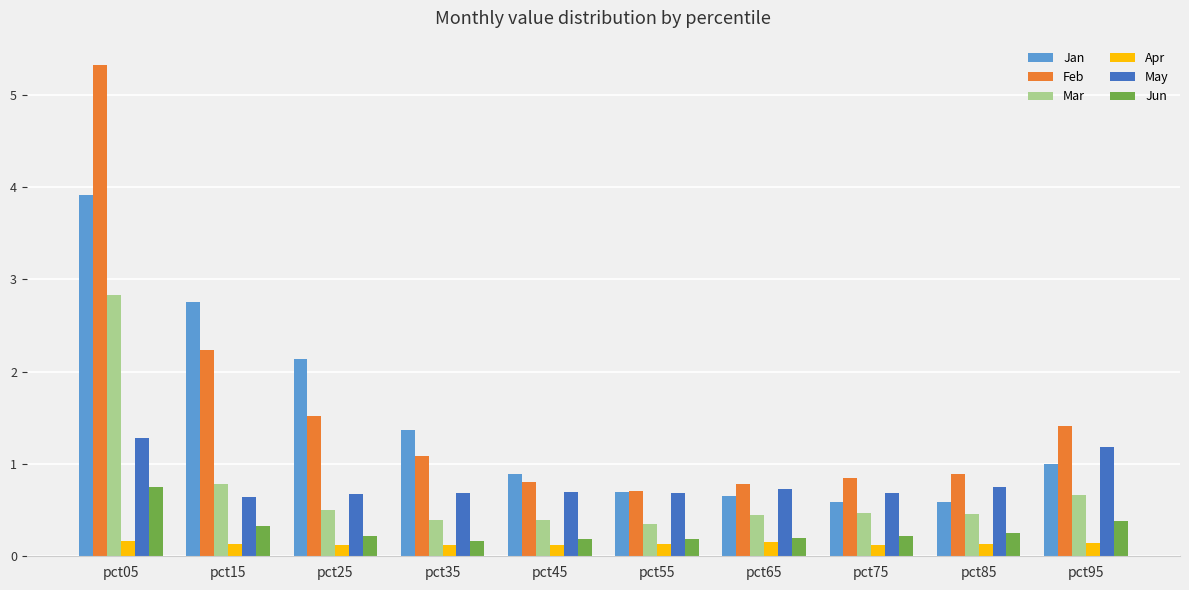

At which label is Jan closest to 2?

pct25